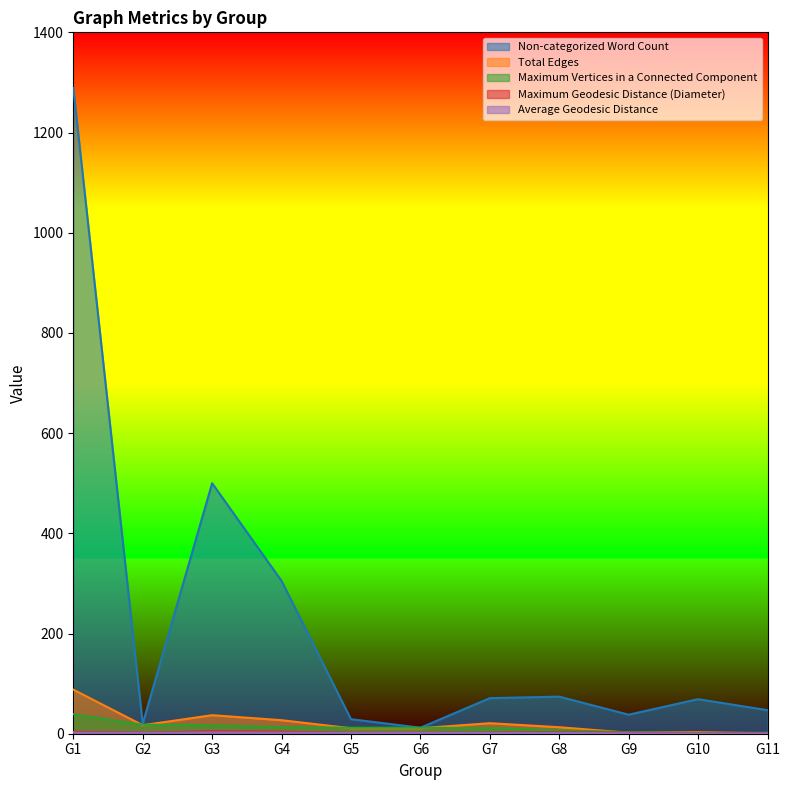

At how many categories does at least one series exceed 809?

1